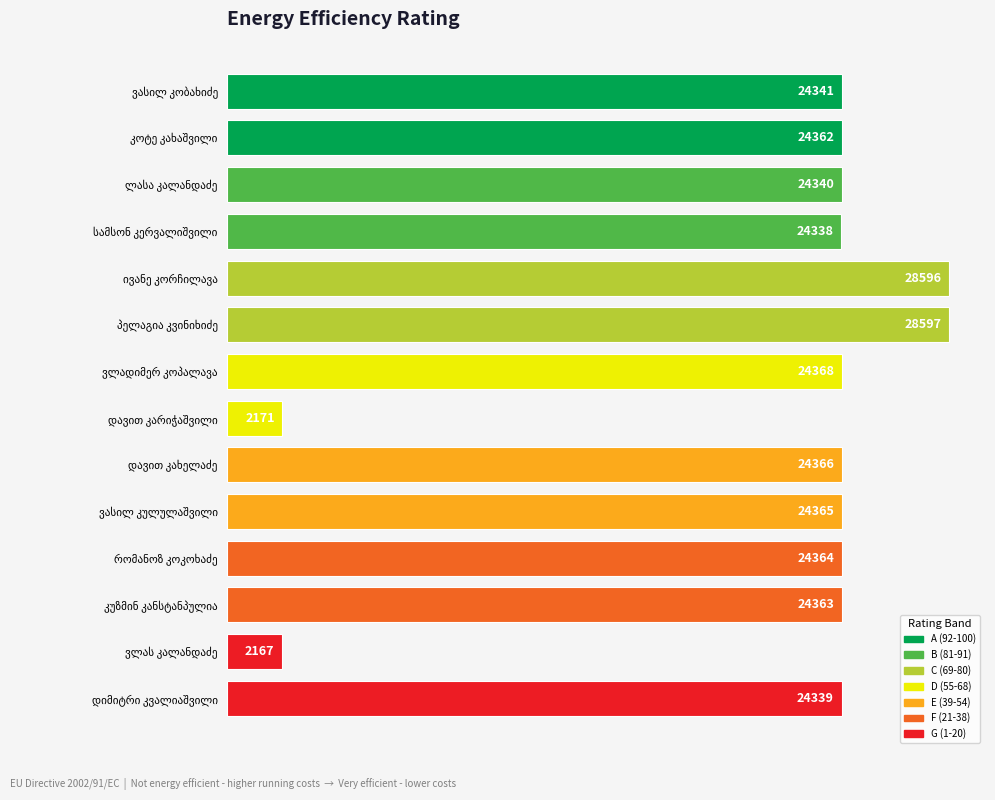

What is the greatest value displayed?

28597